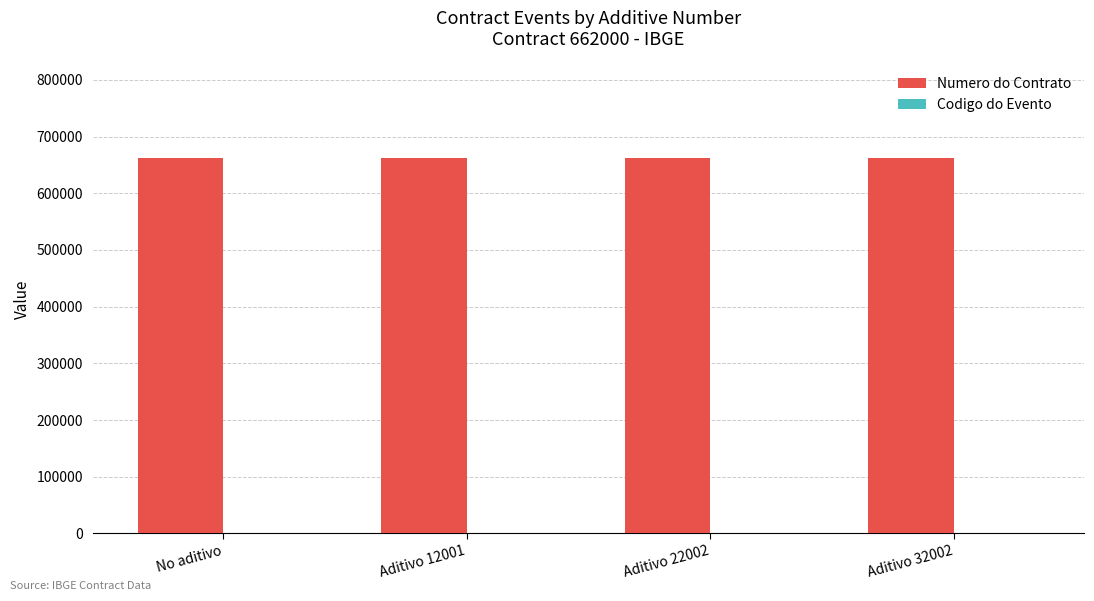

True or false: Numero do Contrato has a value of 420832 at Aditivo 12001.

False